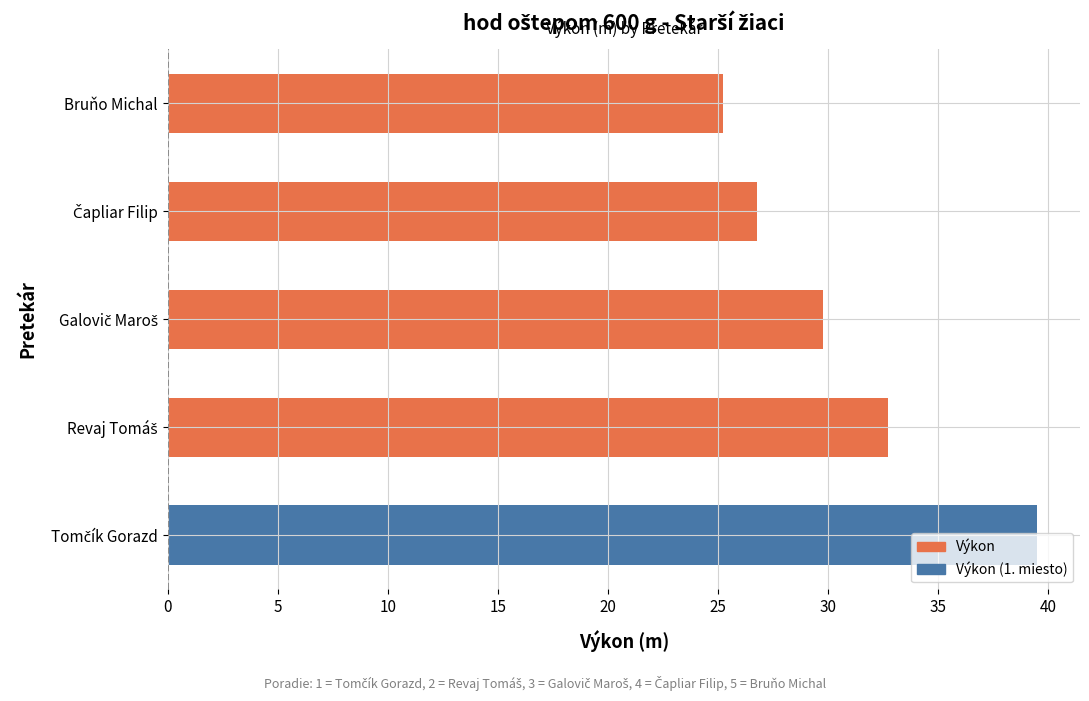

What is the maximum value shown in the chart?

39.5